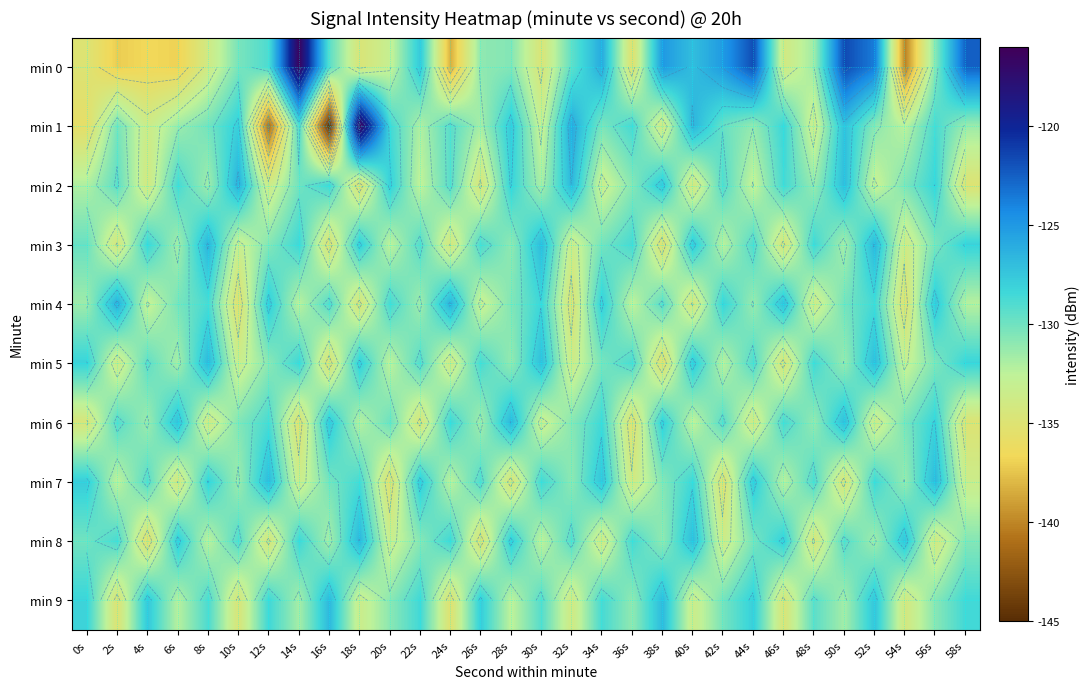

Where does the min 4 series first go above -130?

2s